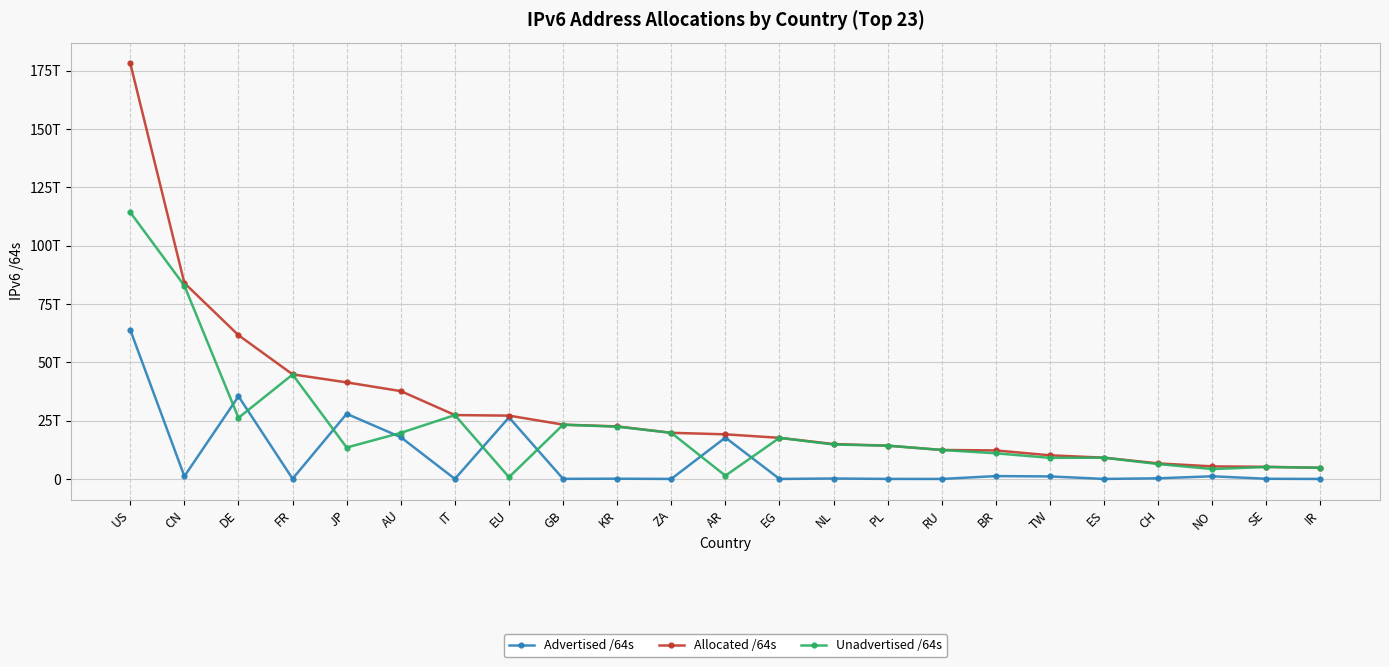

Is this an area chart (filled region under the line)?

No